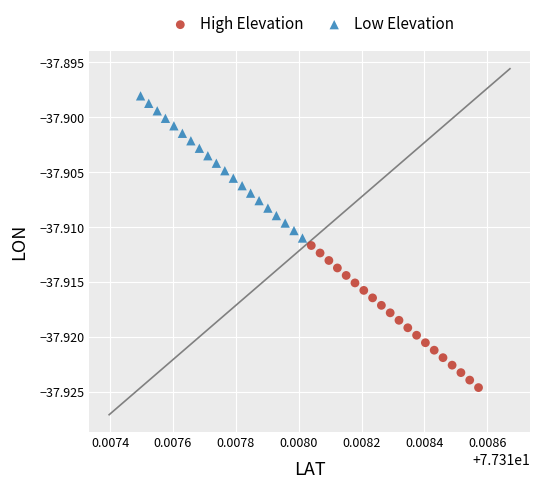

Which series contains the highest Y value?

Low Elevation